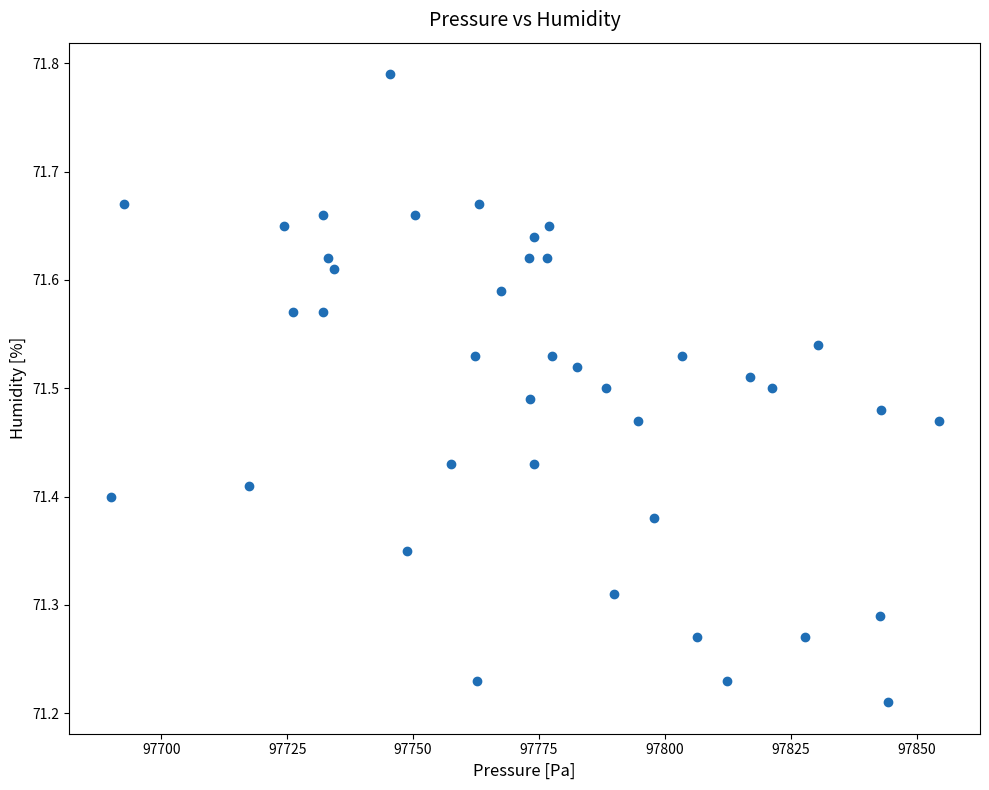

What is the range of X values (max minus min)?

164.3